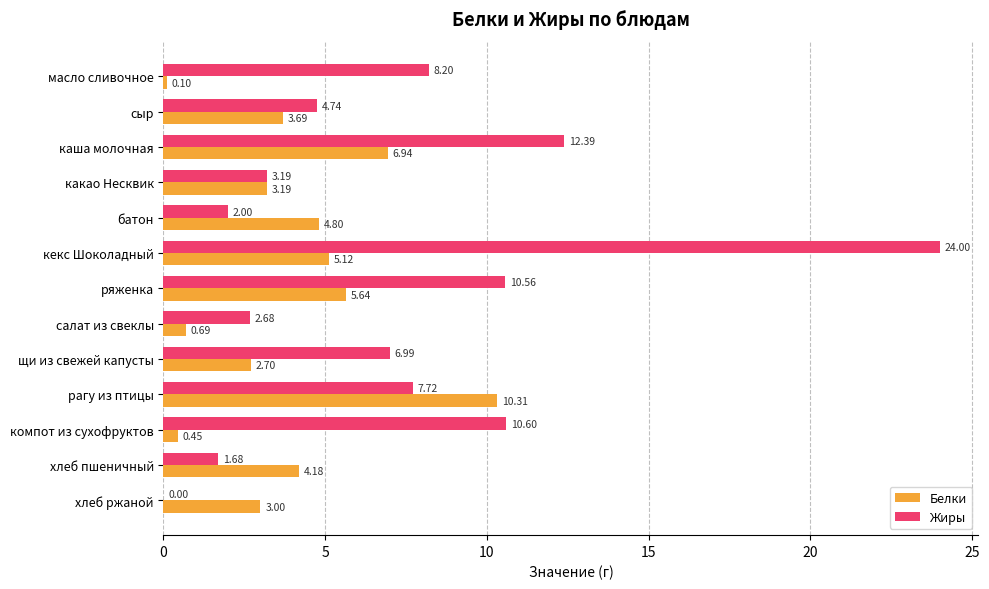

At which category does the chart reach its peak across all series?

кекс Шоколадный